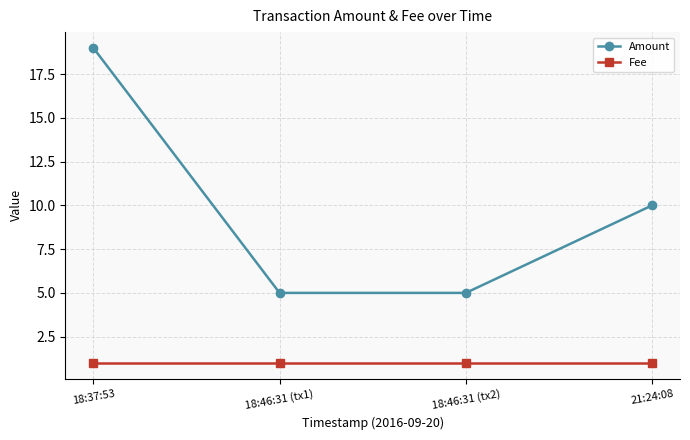

What is the approximate value of Fee at 21:24:08?

1